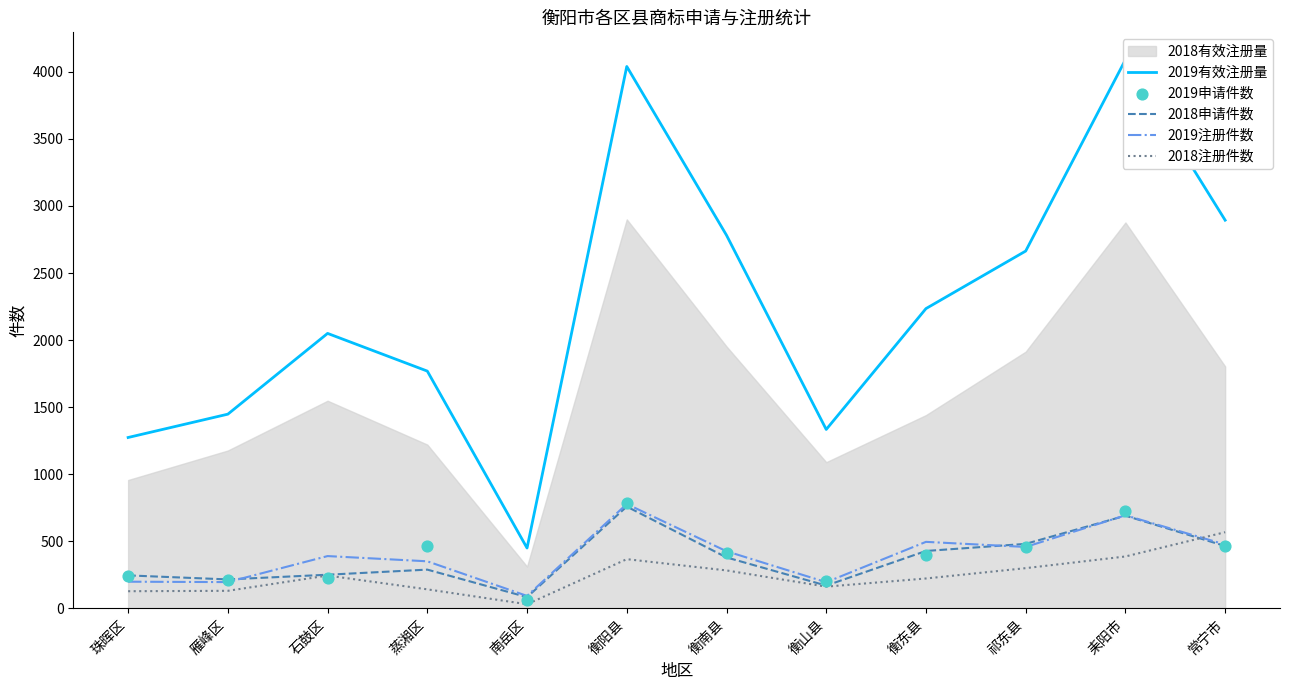

Which series has the largest total across all categories?

2019有效注册量